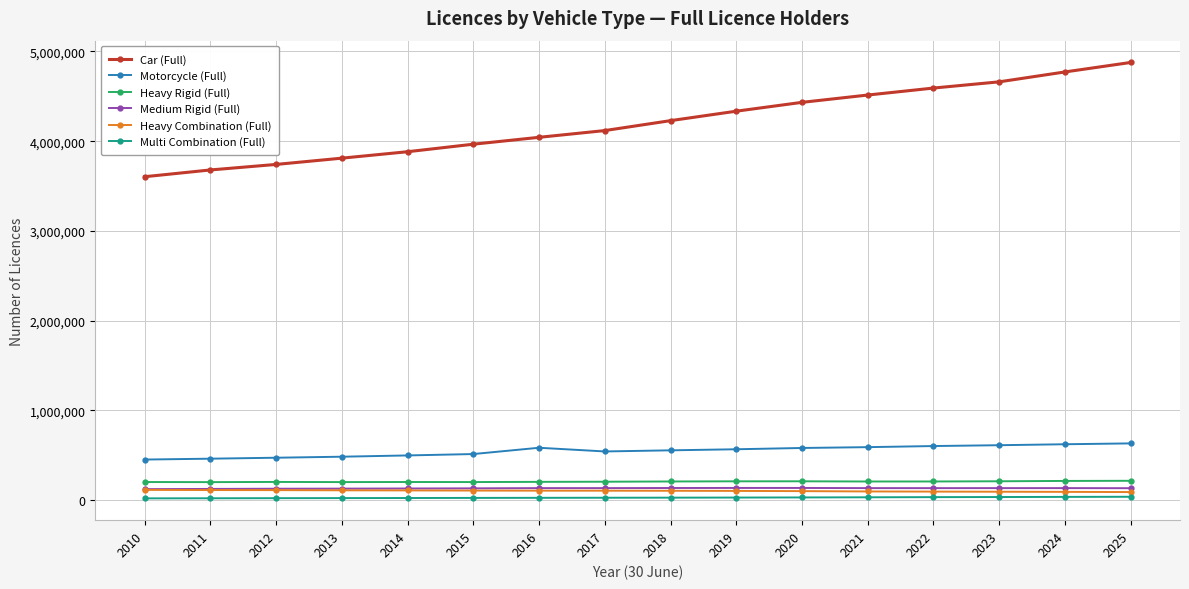

How many lines are shown in the chart?

6